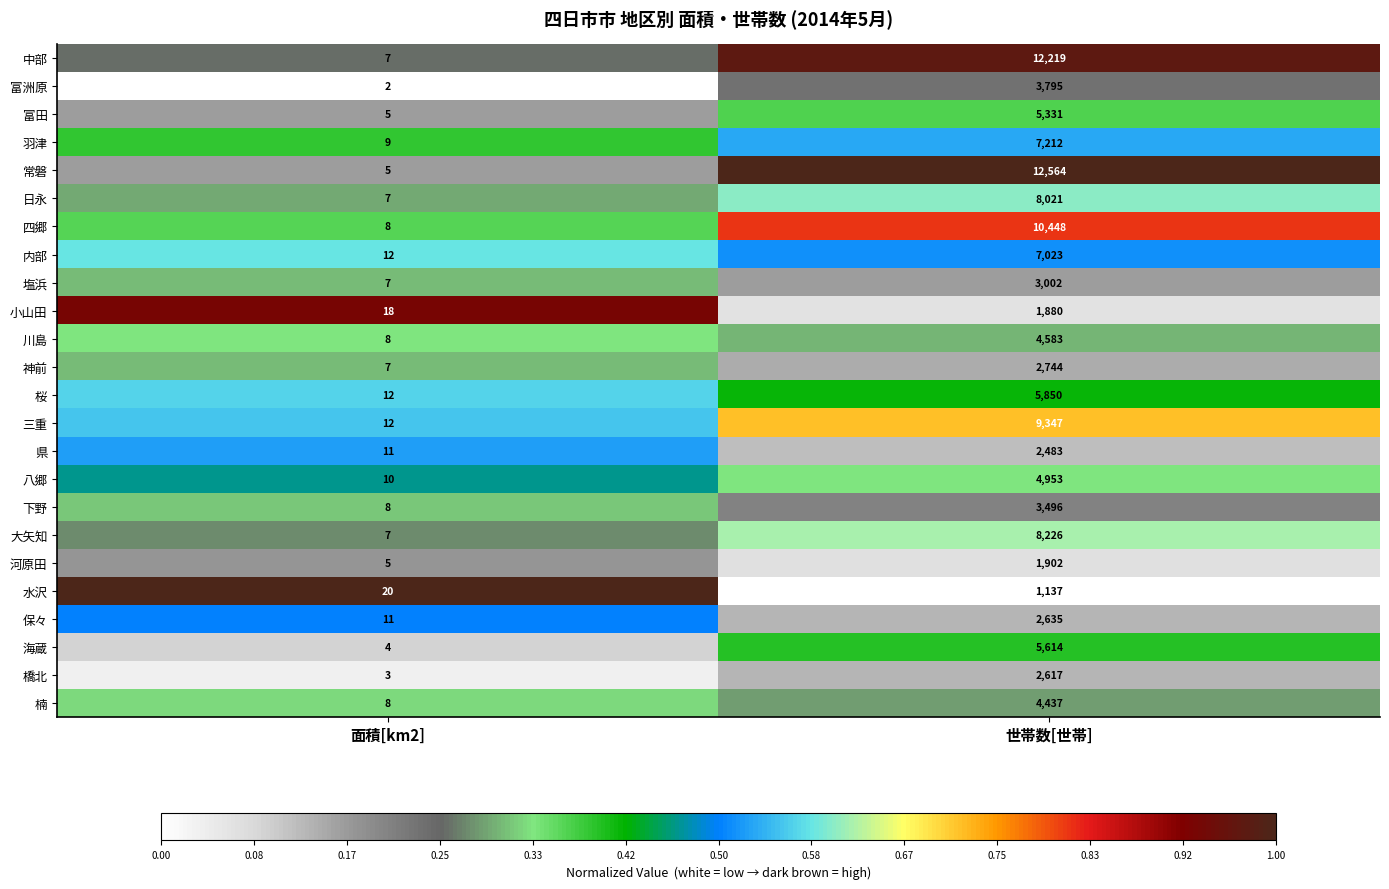

Between 面積[km2] and 世帯数[世帯], which series saw the biggest shift?

常磐